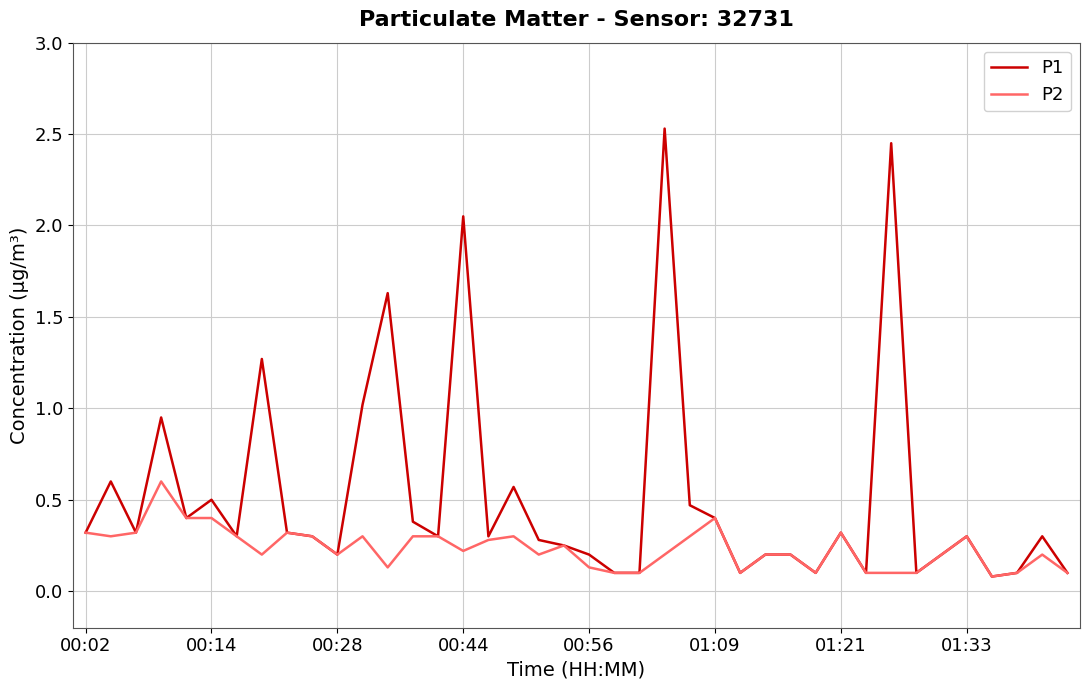

True or false: P1 has more than 2 points higher than both neighbors.

True